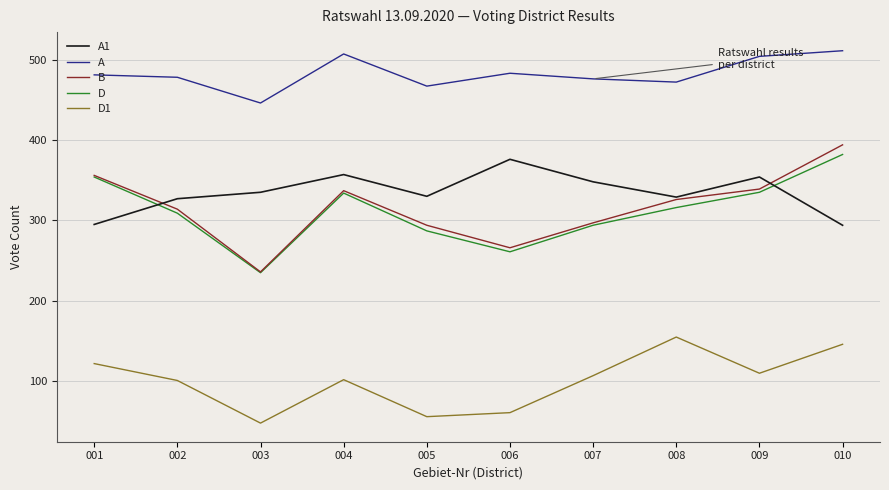

What is the maximum value shown in the chart?

511